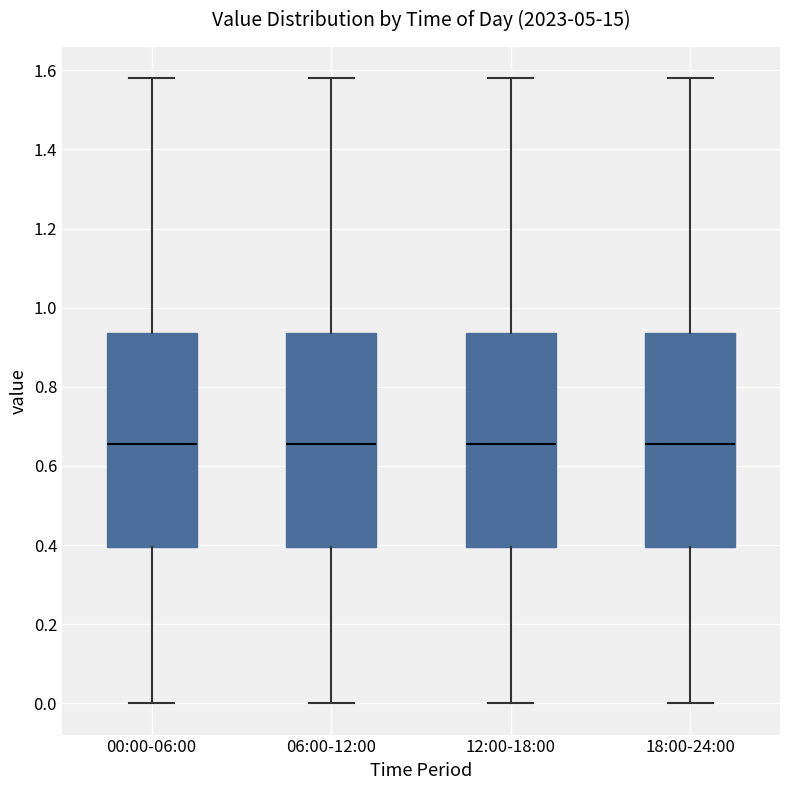

Reading left to right, transcribe this box plot: for each box, give where its median line is, the range the box spans, and where its two whiskers end, as read against the y-axis. The values are not printed on the chart, so give them approximately, as read against the axis.

00:00-06:00: median 0.66, box 0.40 to 0.94, whiskers 0.00 to 1.58
06:00-12:00: median 0.66, box 0.40 to 0.94, whiskers 0.00 to 1.58
12:00-18:00: median 0.66, box 0.40 to 0.94, whiskers 0.00 to 1.58
18:00-24:00: median 0.66, box 0.40 to 0.94, whiskers 0.00 to 1.58